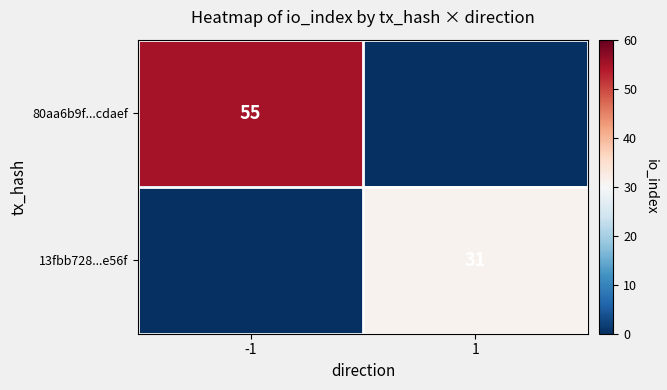

Is the value of 13fbb728...e56f at 1 greater than the value of 80aa6b9f...cdaef at -1?

No